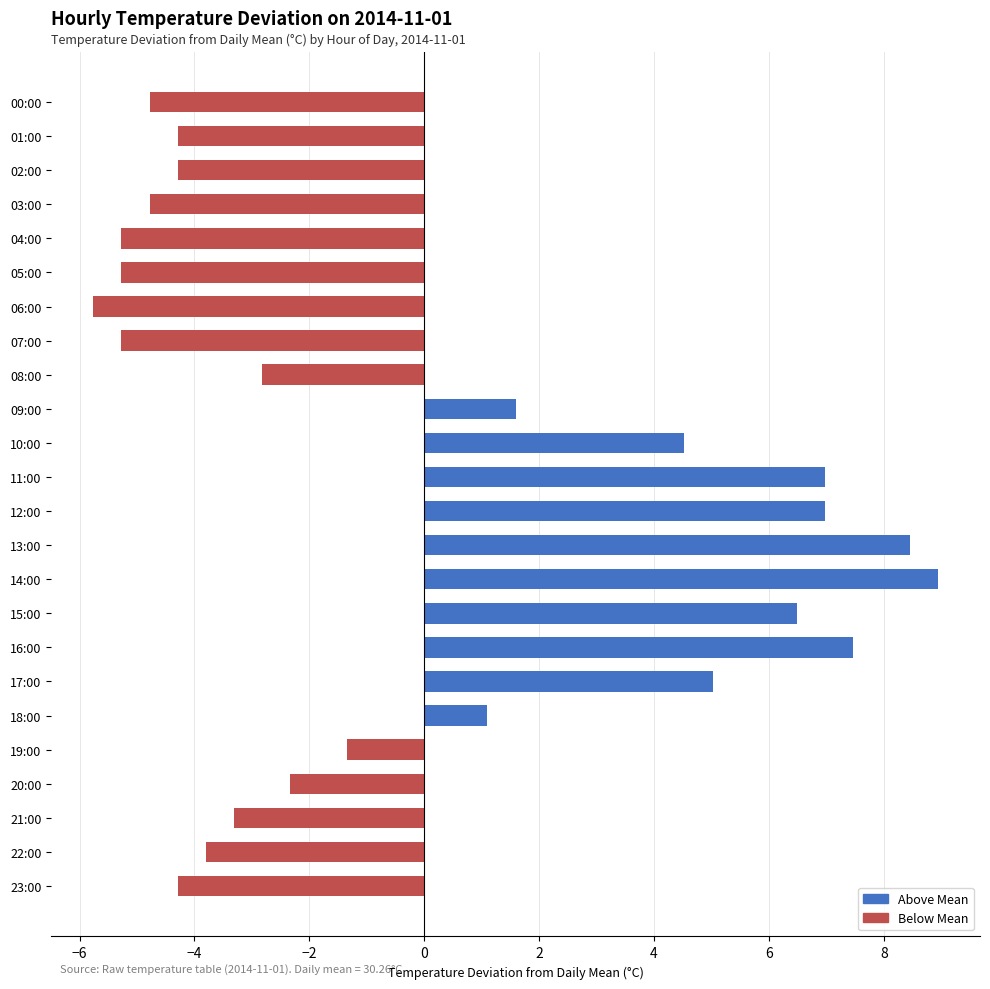

The value at 15:00 is 6.5. True or false?

True